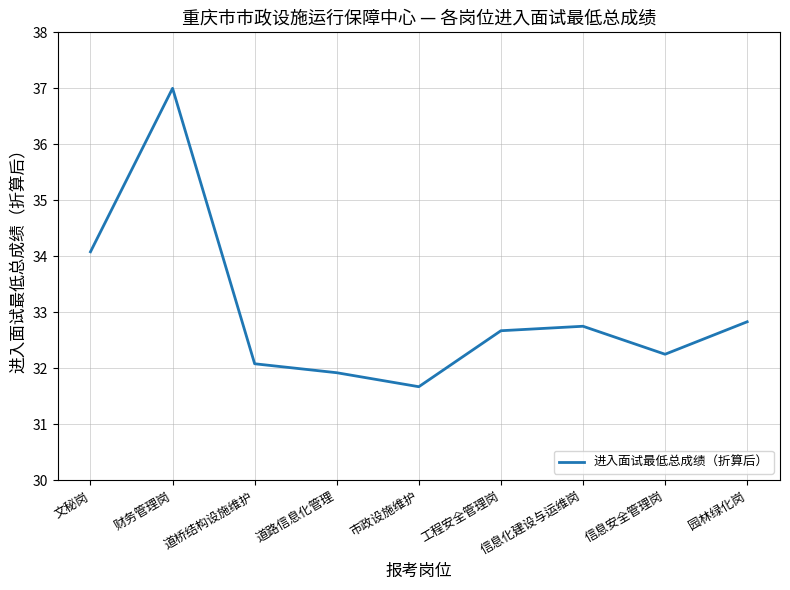

What is the greatest value displayed?

37.0